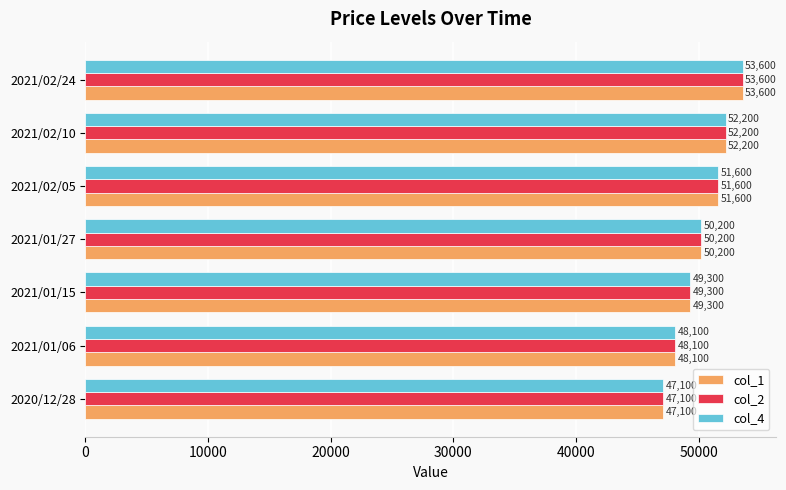

True or false: col_1 has a value of 48100 at 2021/01/06.

True